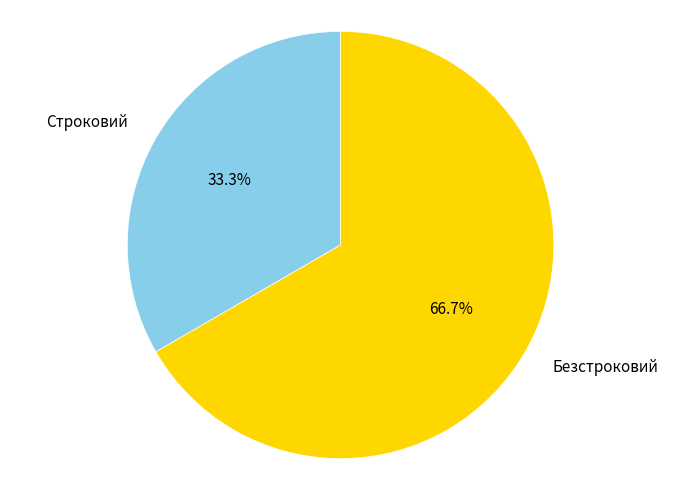

The Безстроковий slice represents 53% of the pie. True or false?

False